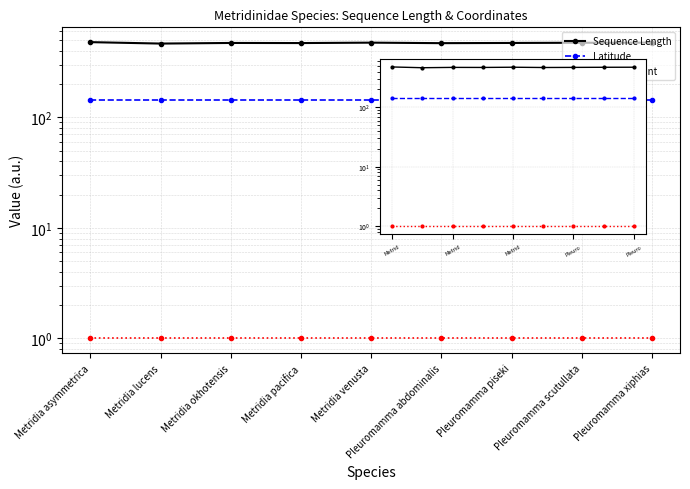

How many distinct data groups are displayed?

3